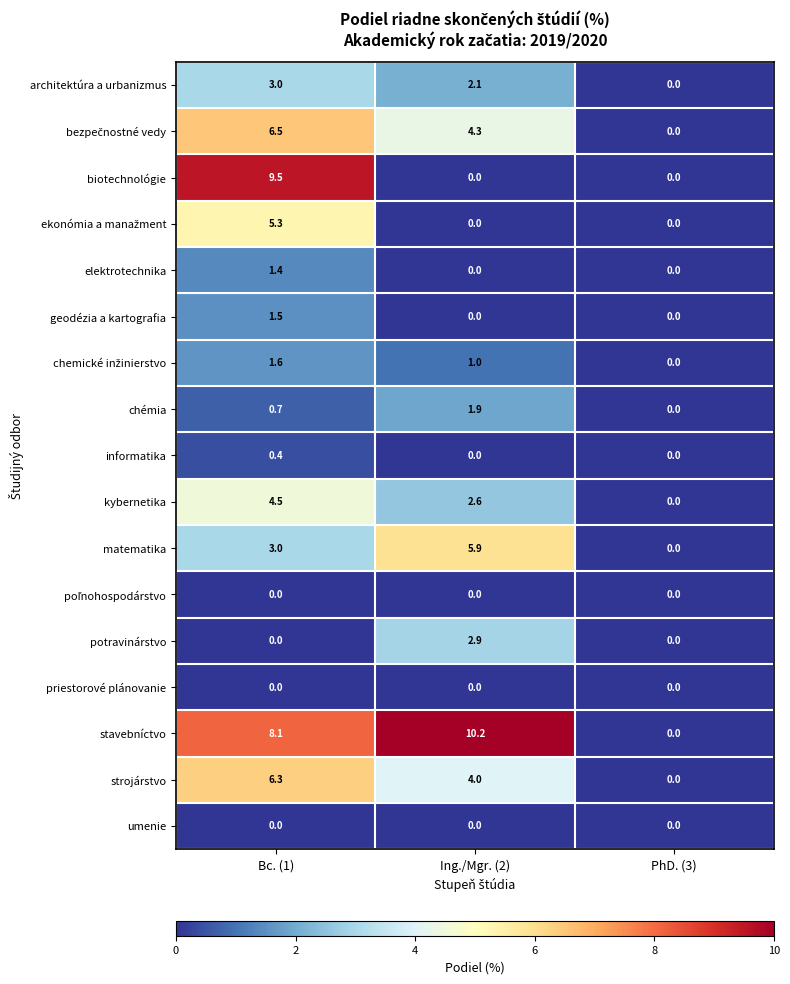

How many distinct data groups are displayed?

17